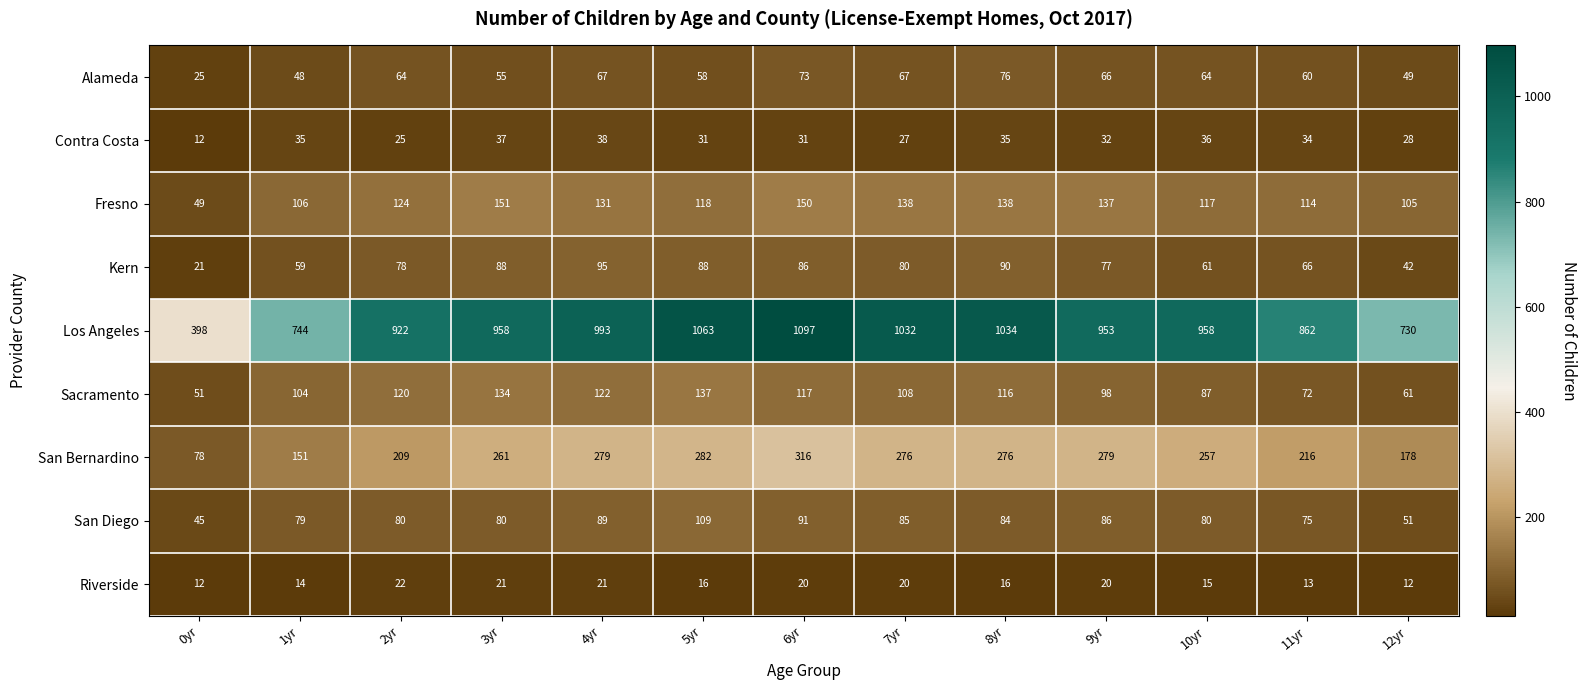

What is the difference between the highest and lowest values at 1yr?

730